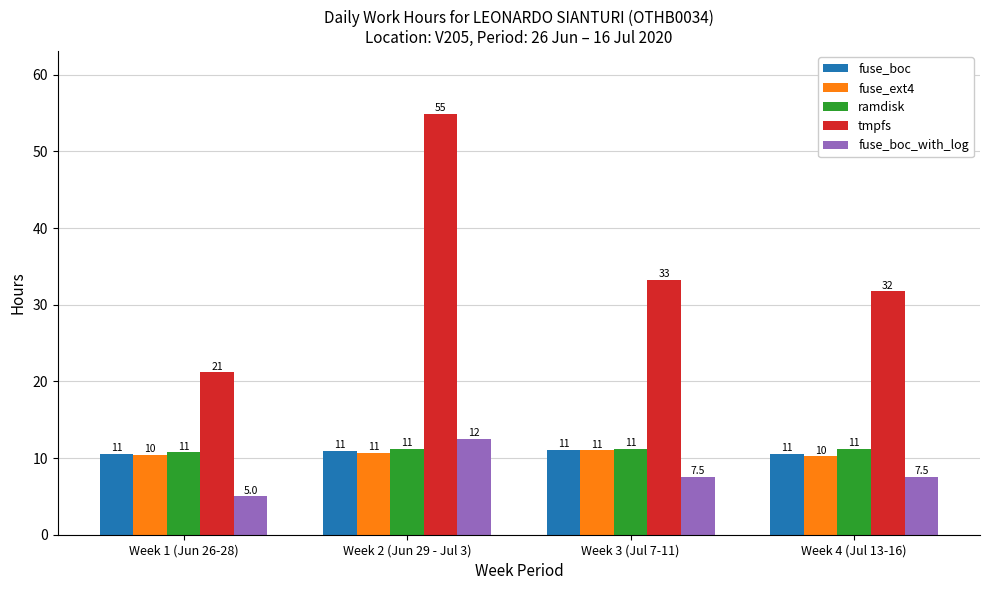

Does the chart contain stacked bars?

No